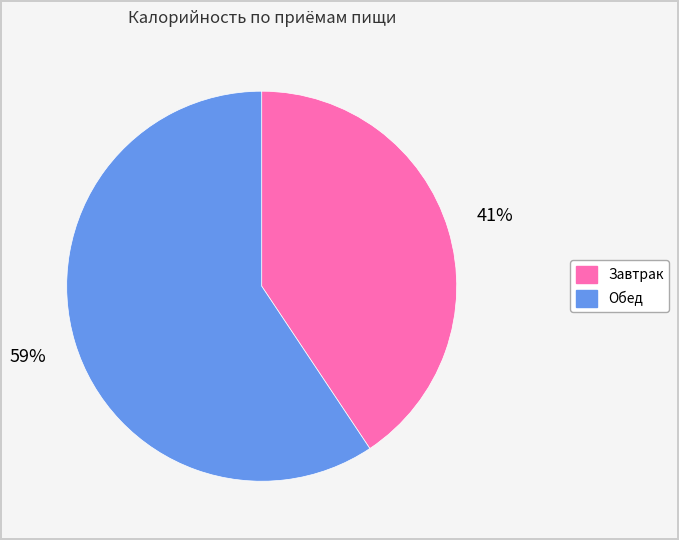

Which has a higher value, Завтрак or Обед?

Обед